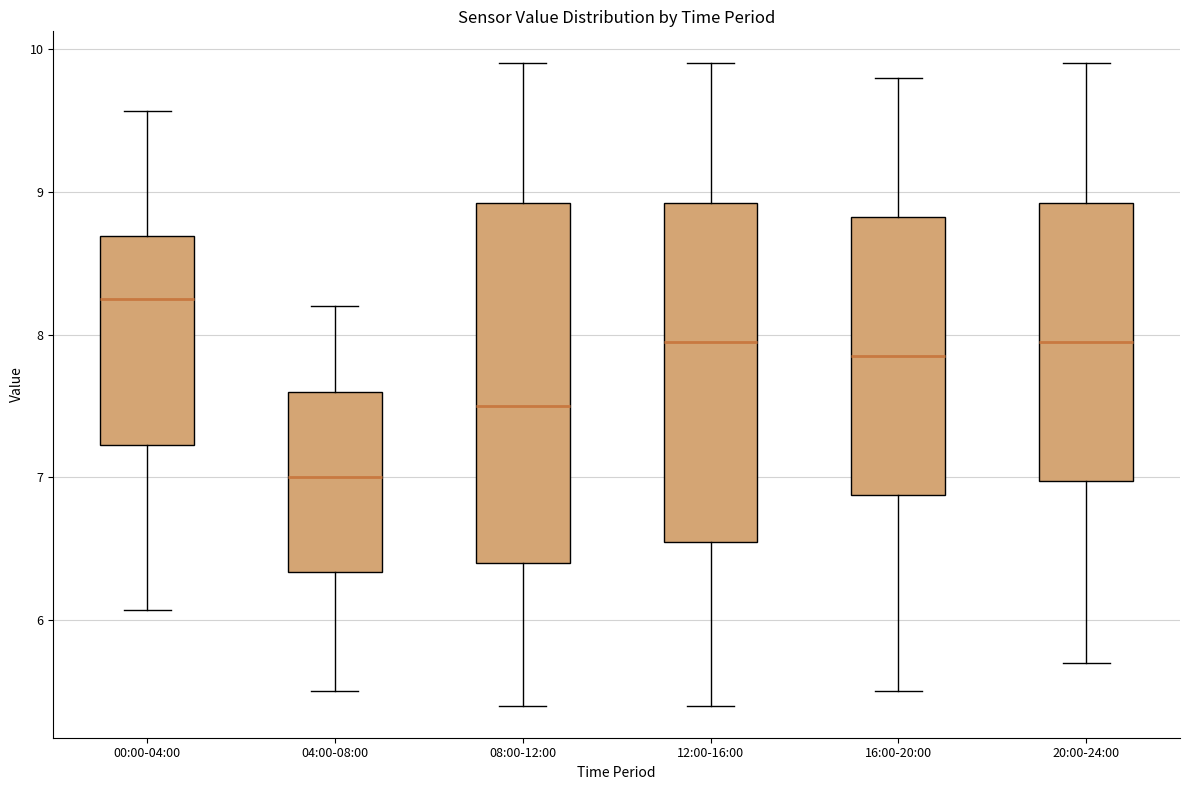

Reading left to right, read every box against the y-axis: the position of its median line, the range the box covers, and the ends of its whiskers. The values are not printed on the chart, so give them approximately, as read against the axis.

00:00-04:00: median 8.3, box 7.2 to 8.7, whiskers 6.1 to 9.6
04:00-08:00: median 7.0, box 6.3 to 7.6, whiskers 5.5 to 8.2
08:00-12:00: median 7.5, box 6.4 to 8.9, whiskers 5.4 to 9.9
12:00-16:00: median 8.0, box 6.6 to 8.9, whiskers 5.4 to 9.9
16:00-20:00: median 7.9, box 6.9 to 8.8, whiskers 5.5 to 9.8
20:00-24:00: median 8.0, box 7.0 to 8.9, whiskers 5.7 to 9.9